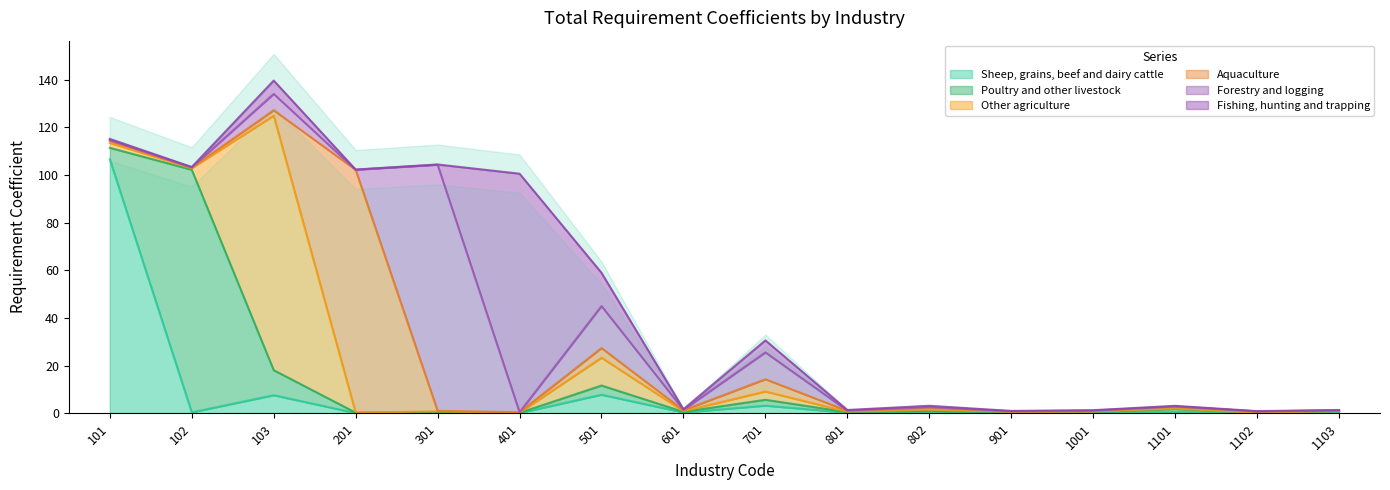

How many lines are shown in the chart?

6